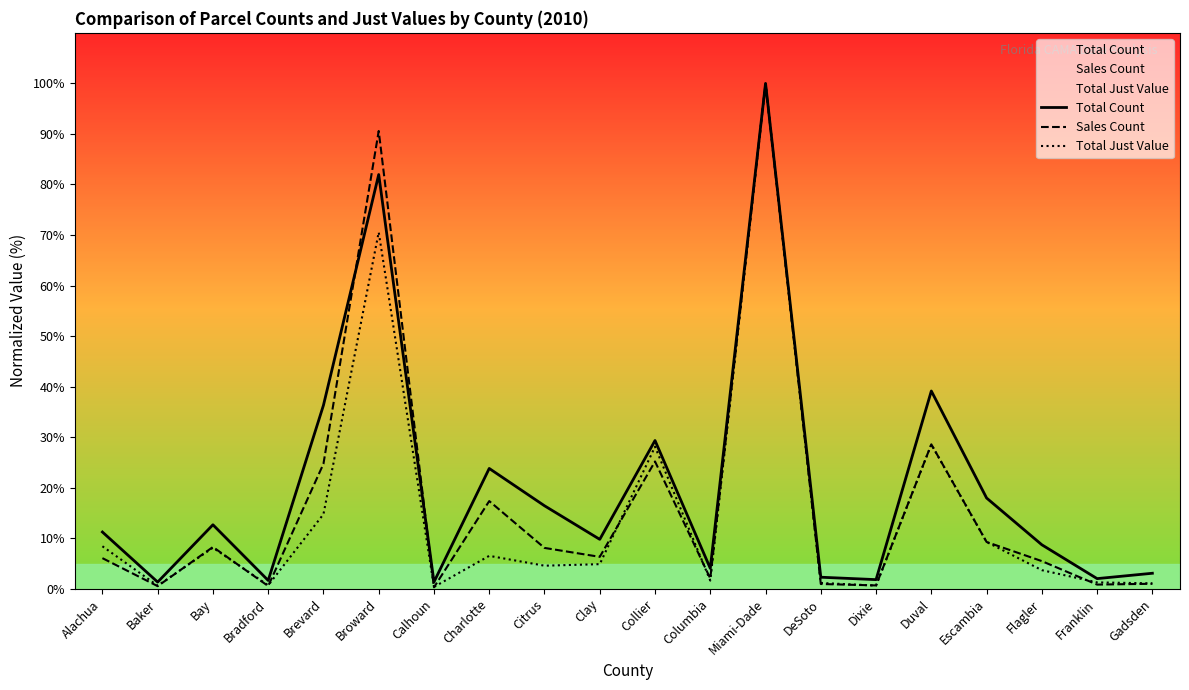

The value of Total Count at Bay is 20.5. True or false?

False